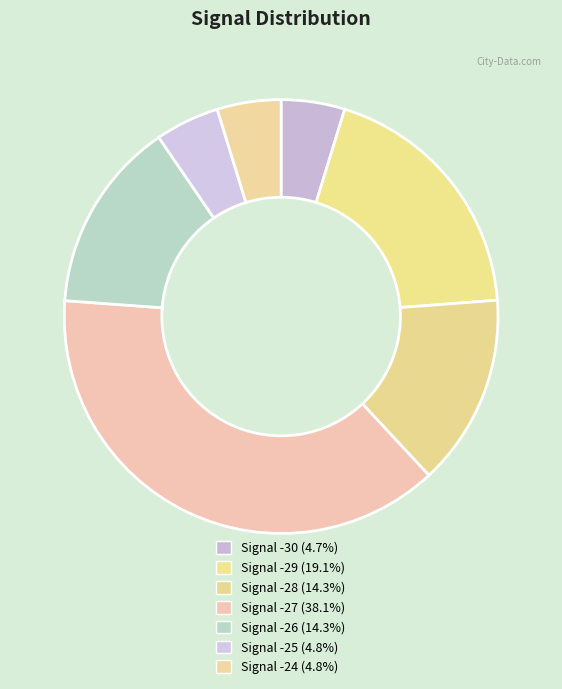

Count the number of slices in the pie.

7